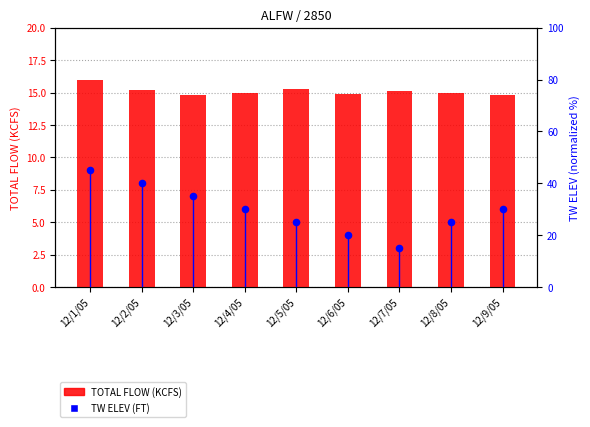

Is the value of TW ELEV (FT) at 12/2/05 greater than the value of TOTAL FLOW (KCFS) at 12/5/05?

Yes